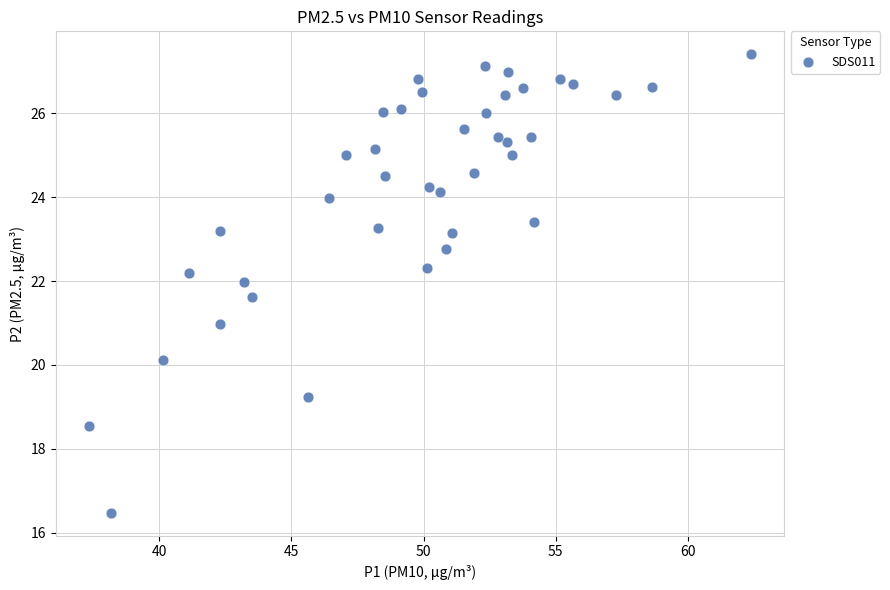

What is the range of X values (max minus min)?

25.1